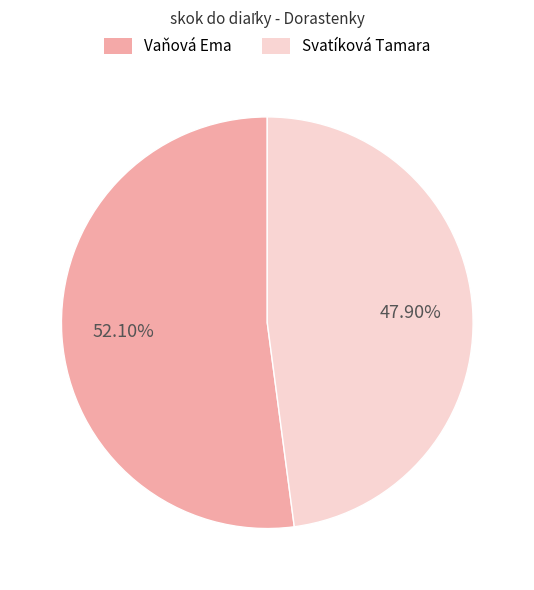

What portion of the pie excludes Vaňová Ema?

47.9%